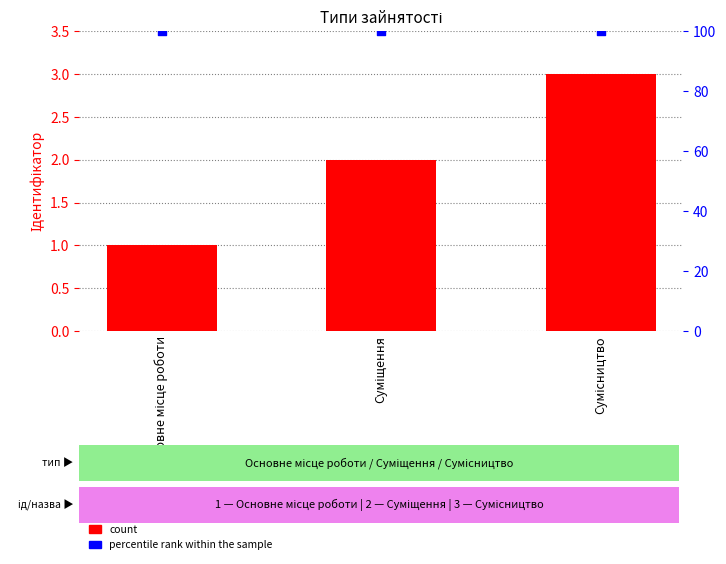

Which series contains the lowest Y value?

count